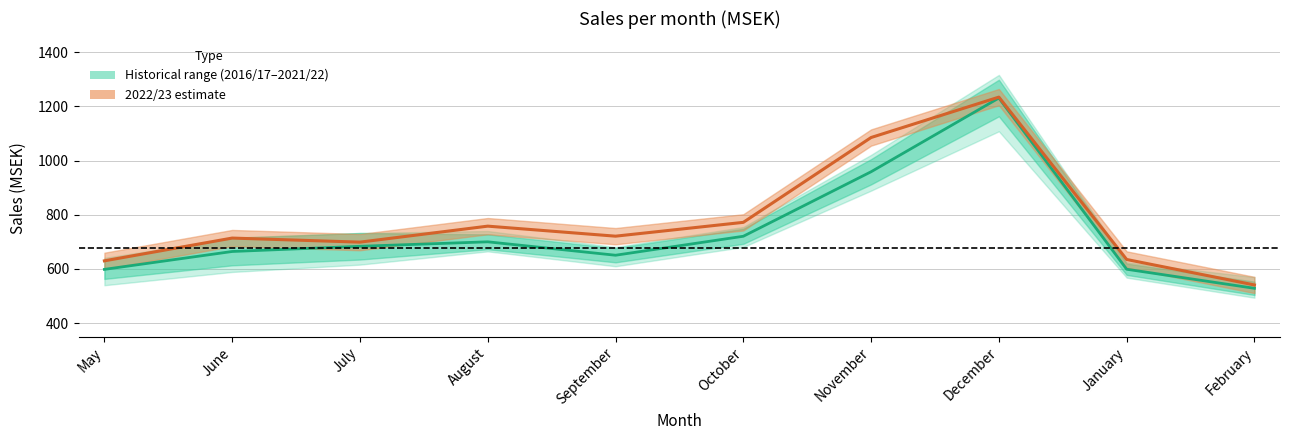

Is this an area chart (filled region under the line)?

No